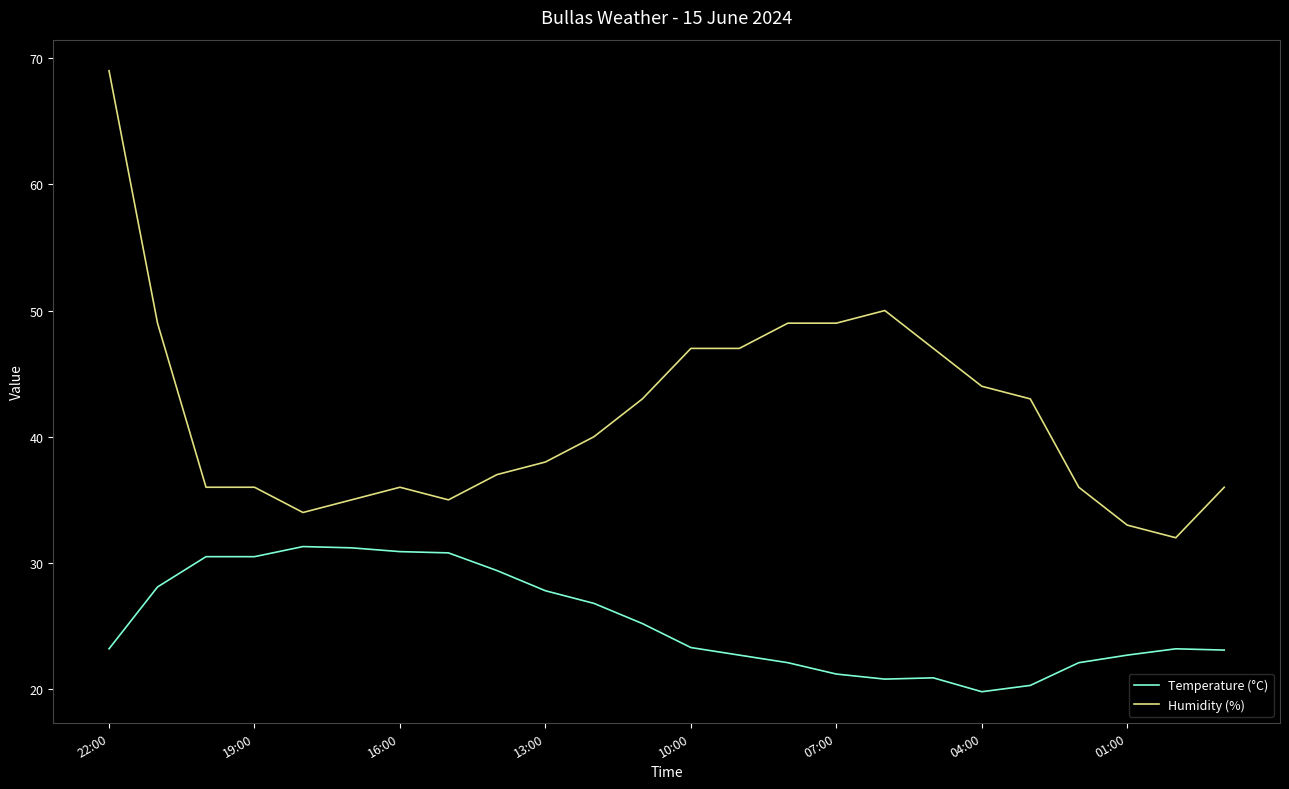

What is the difference between the second highest and second lowest values in the Temperature (°C) series?

10.9